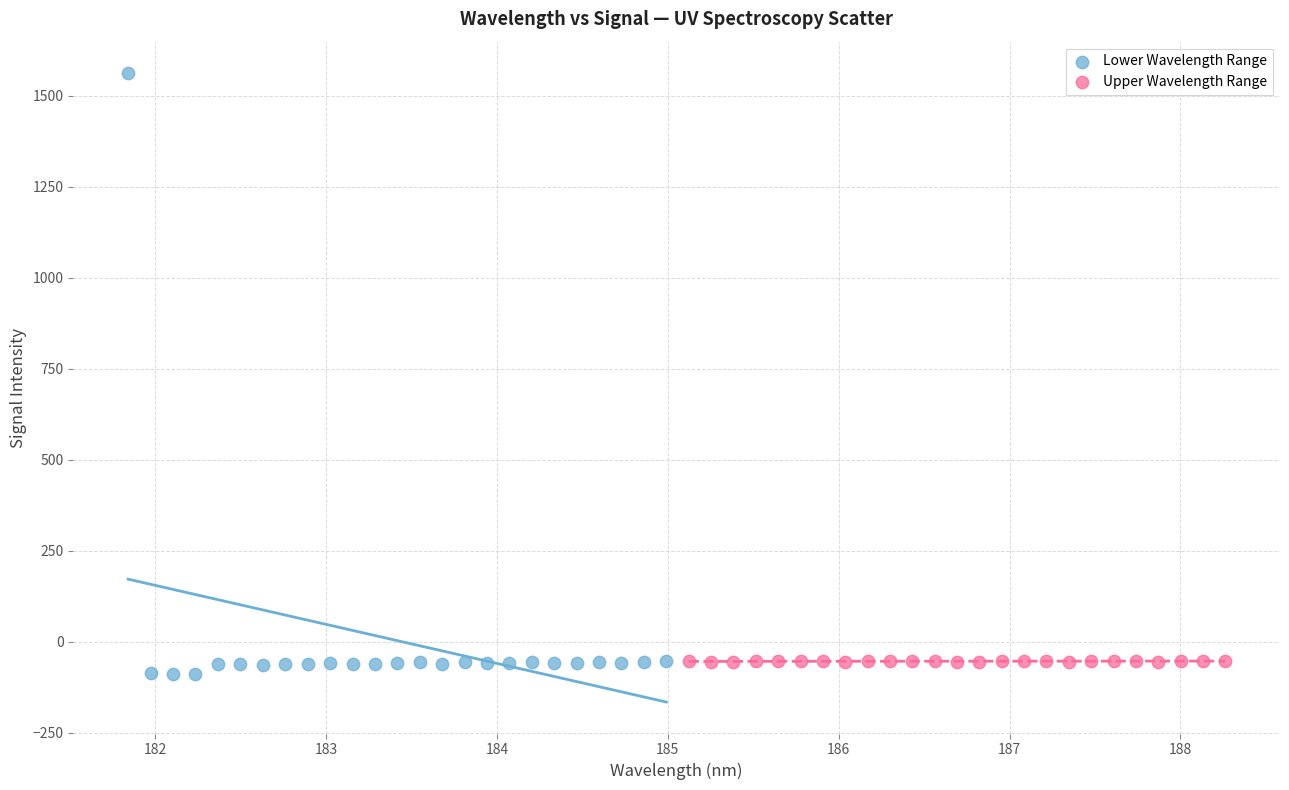

Which series reaches the maximum Y coordinate?

Lower Wavelength Range